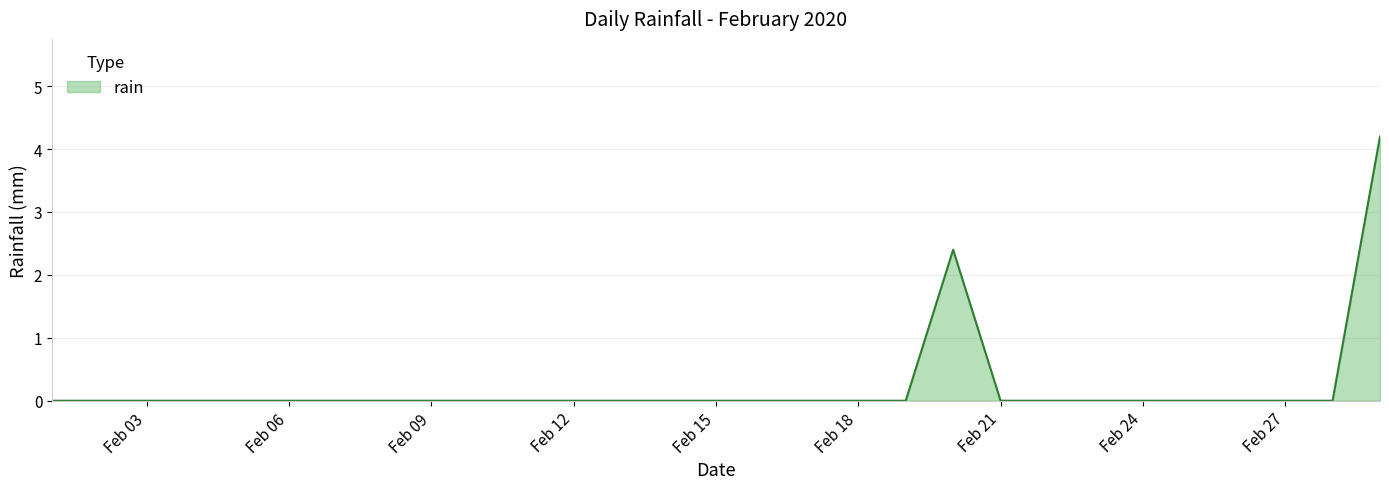

What is the maximum value shown in the chart?

4.2